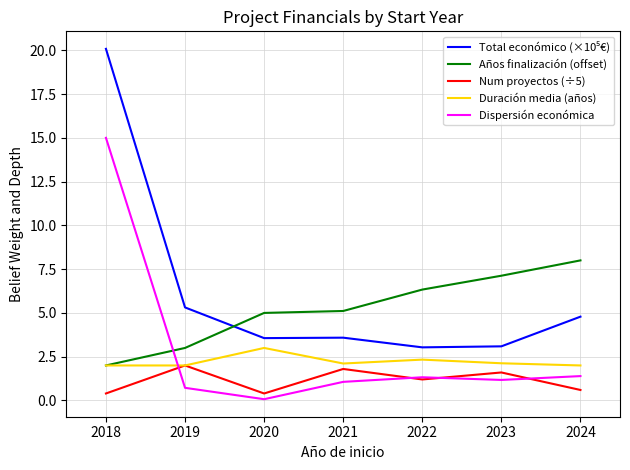

What is the spread (max minus min) of values at 2021?

4.0